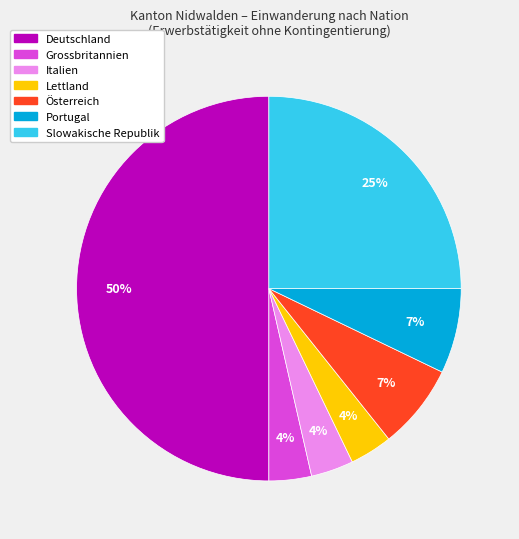

Which category has the biggest portion of the pie?

Deutschland